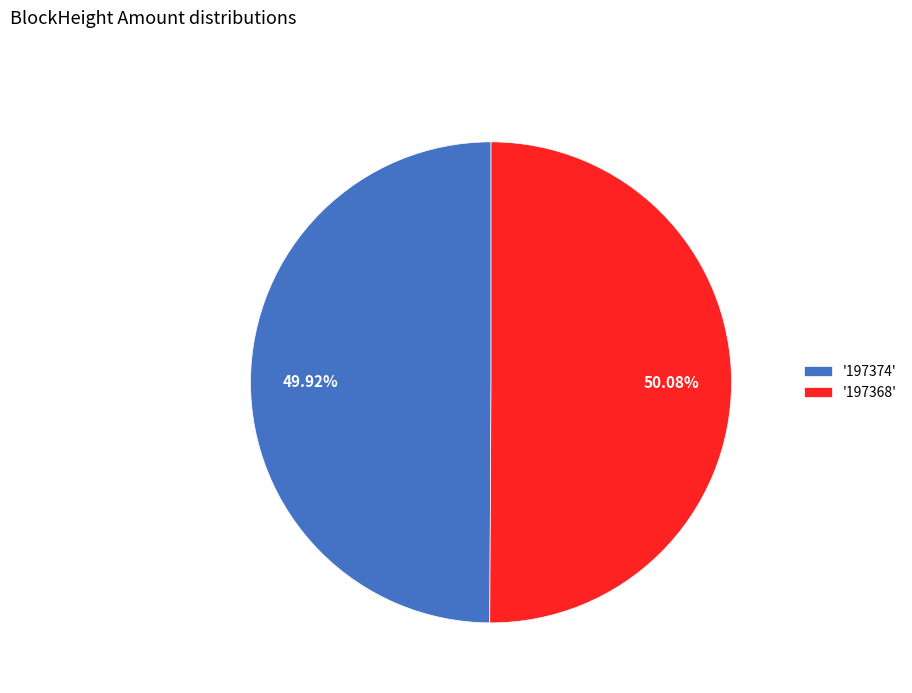

Approximately how many times larger is the value at '197374' compared to '197368'?

1.0